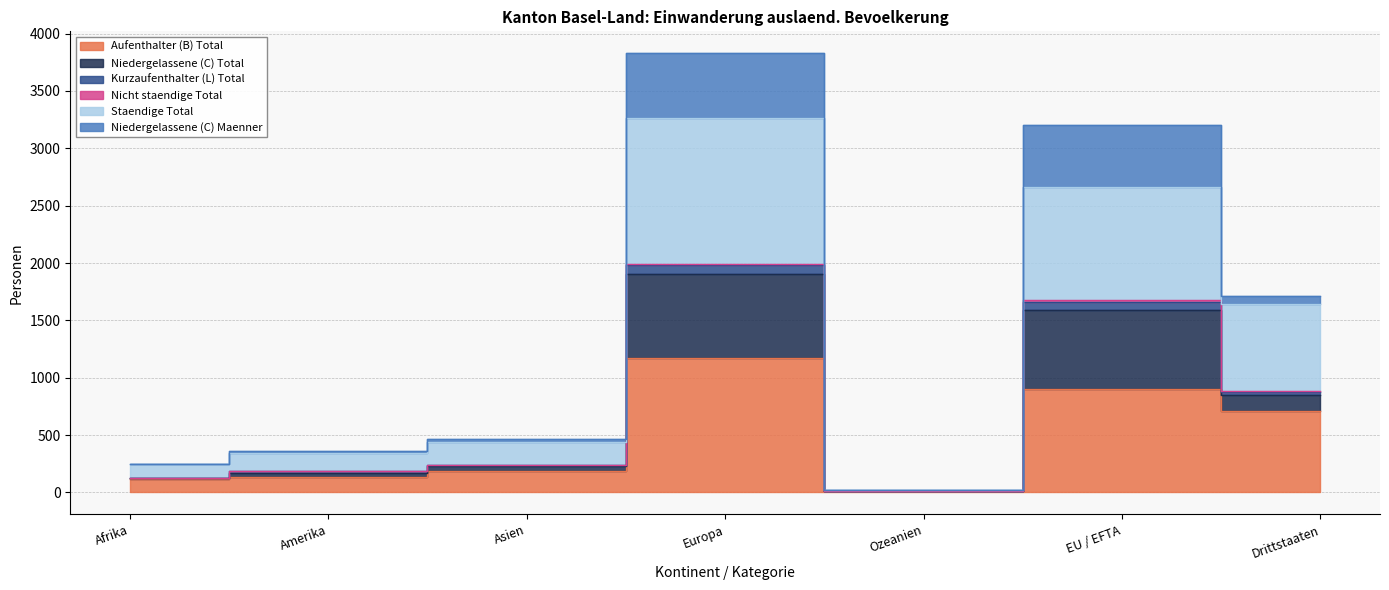

Between Asien and Europa, which series saw the biggest shift?

Staendige Total